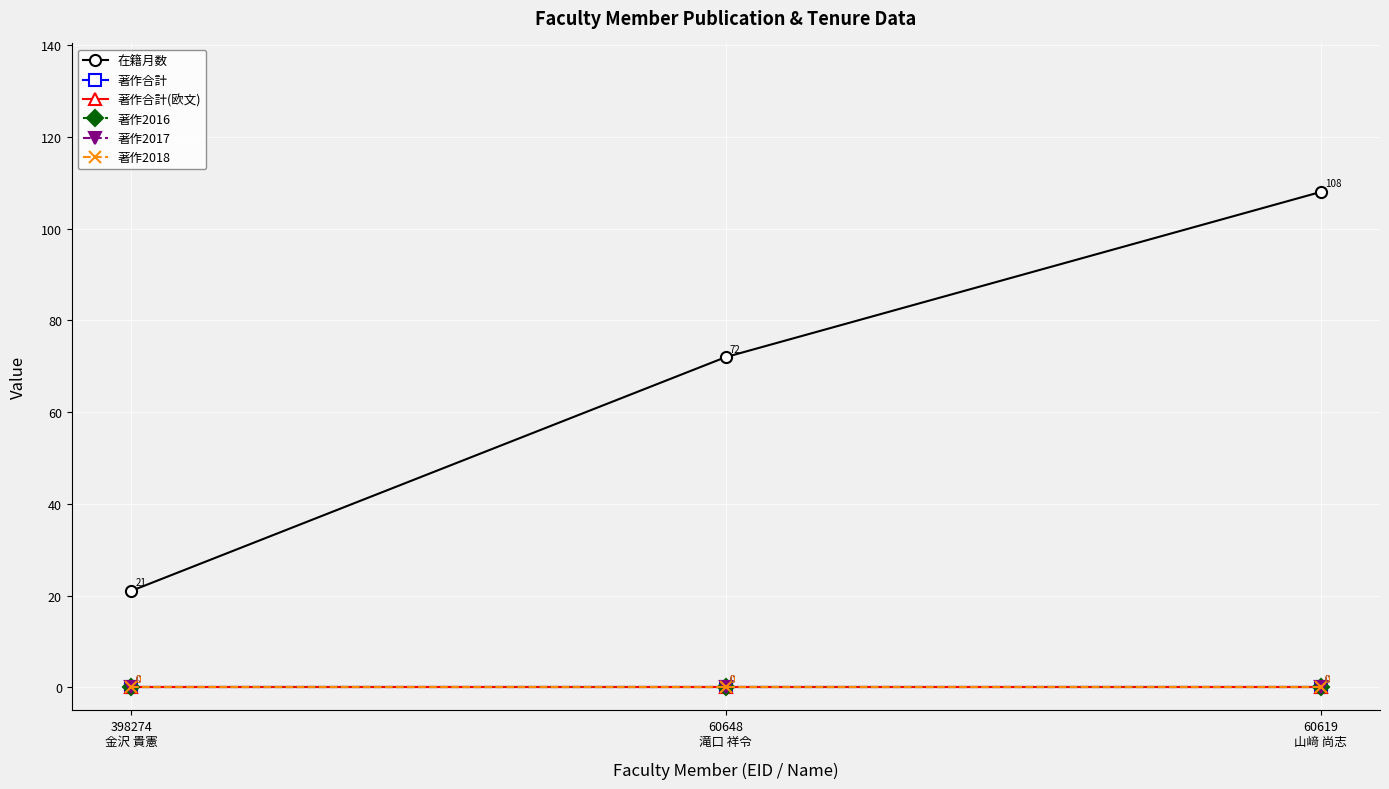

Is the value of 在籍月数 at 60648
滝口 祥令 greater than the value of 著作合計(欧文) at 398274
金沢 貴憲?

Yes